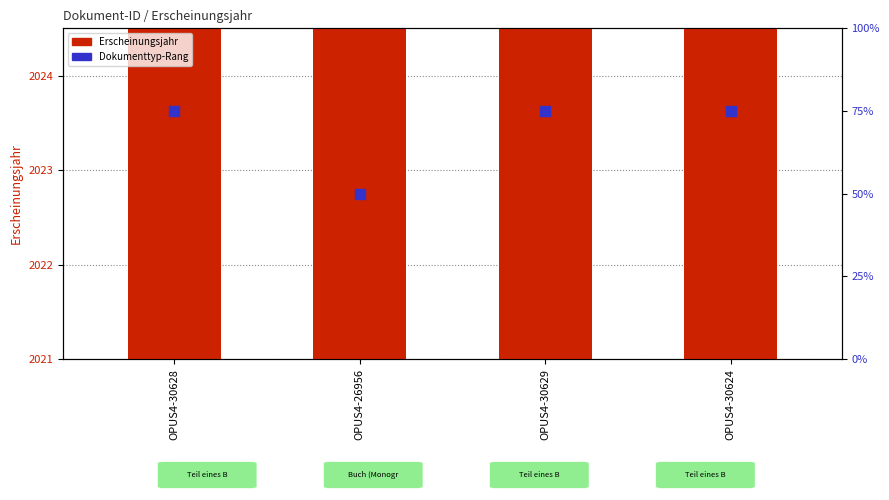

At how many categories does at least one series exceed 1313?

4